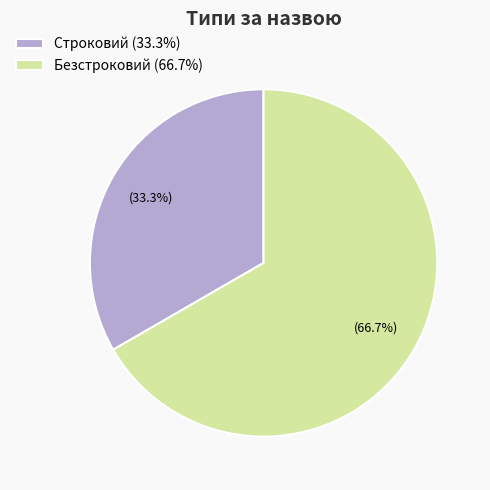

What percentage is the Строковий slice, to the nearest percent?

33%